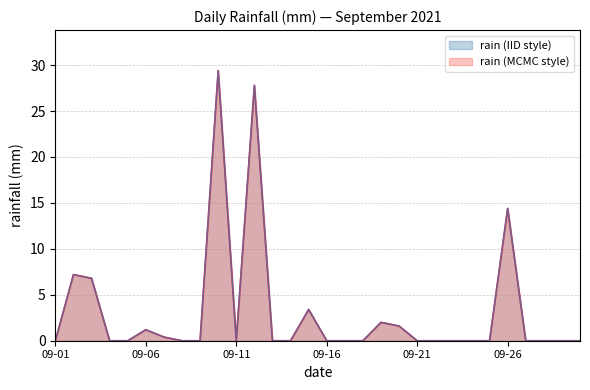

Reading right to left, transcribe all the data shown in this chart.

0.0	0.0	0.0	0.0	14.4	0.0	0.0	0.0	0.0	0.0	1.6	2.0	0.0	0.0	0.0	3.4	0.0	0.0	27.8	0.0	29.4	0.0	0.0	0.4	1.2	0.0	0.0	6.8	7.2	0.0